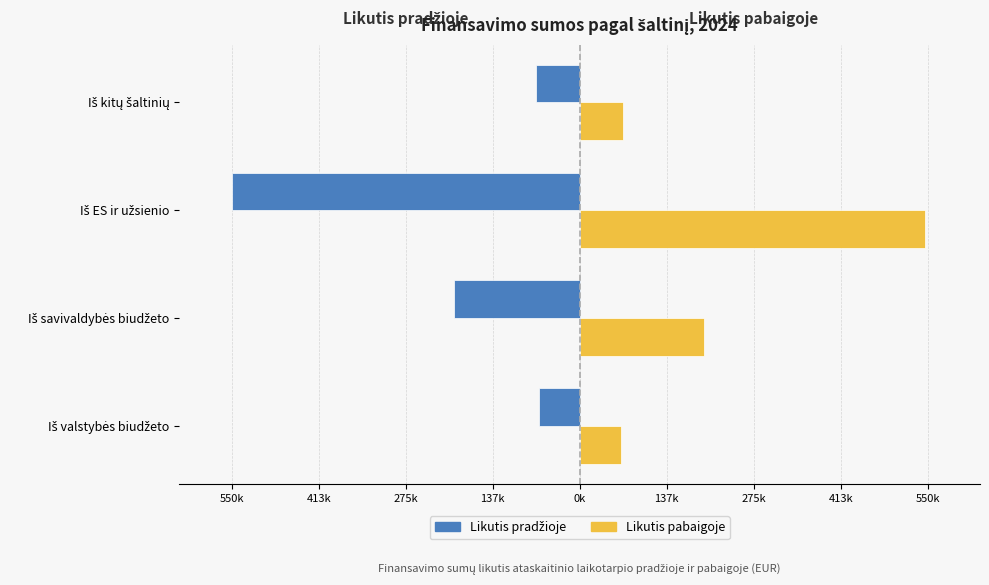

How many bars are there in total?

8